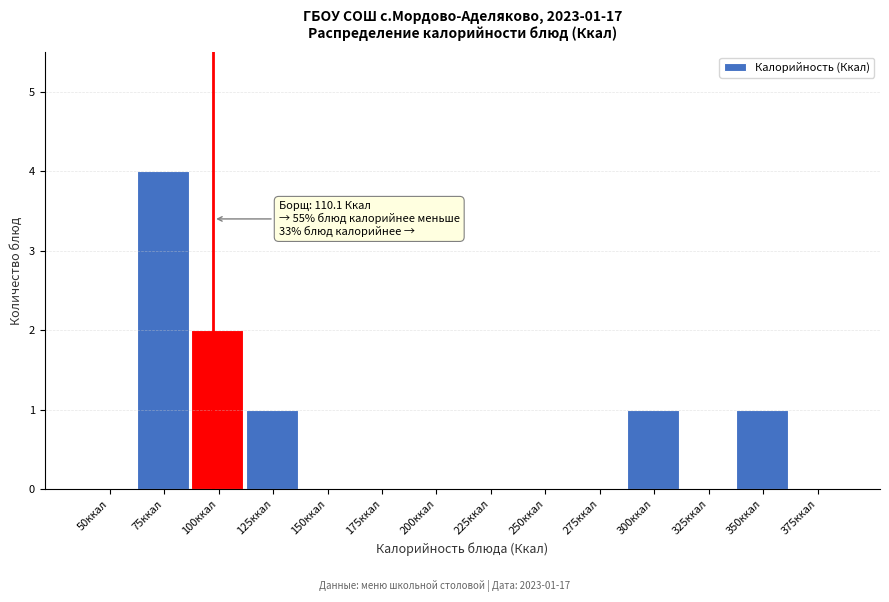

Reading left to right, list all the values displayed in this chart.

50ккал=0	75ккал=4	100ккал=2	125ккал=1	150ккал=0	175ккал=0	200ккал=0	225ккал=0	250ккал=0	275ккал=0	300ккал=1	325ккал=0	350ккал=1	375ккал=0